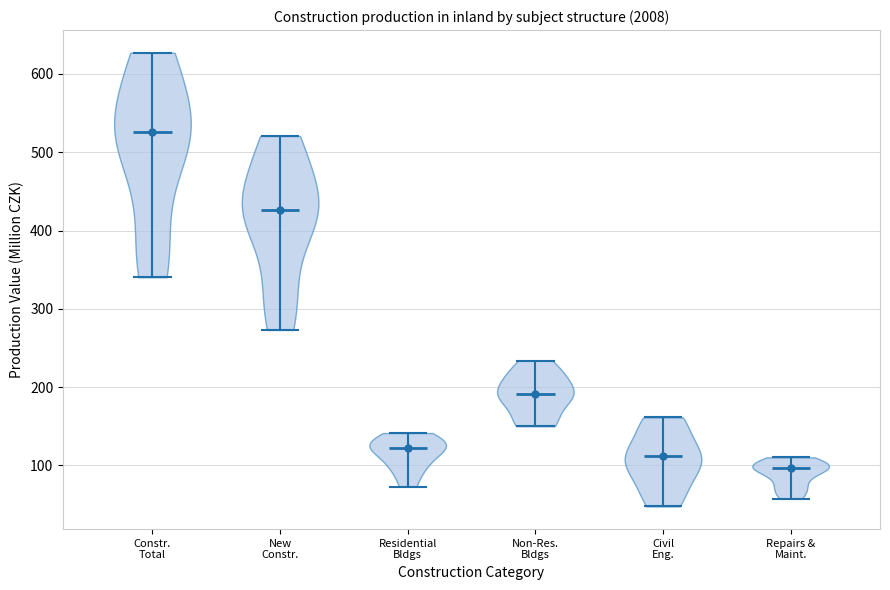

What is the lowest point the violin for Civil Eng. reaches on the y-axis? The values are not printed on the chart, so give them approximately, as read against the axis.

50